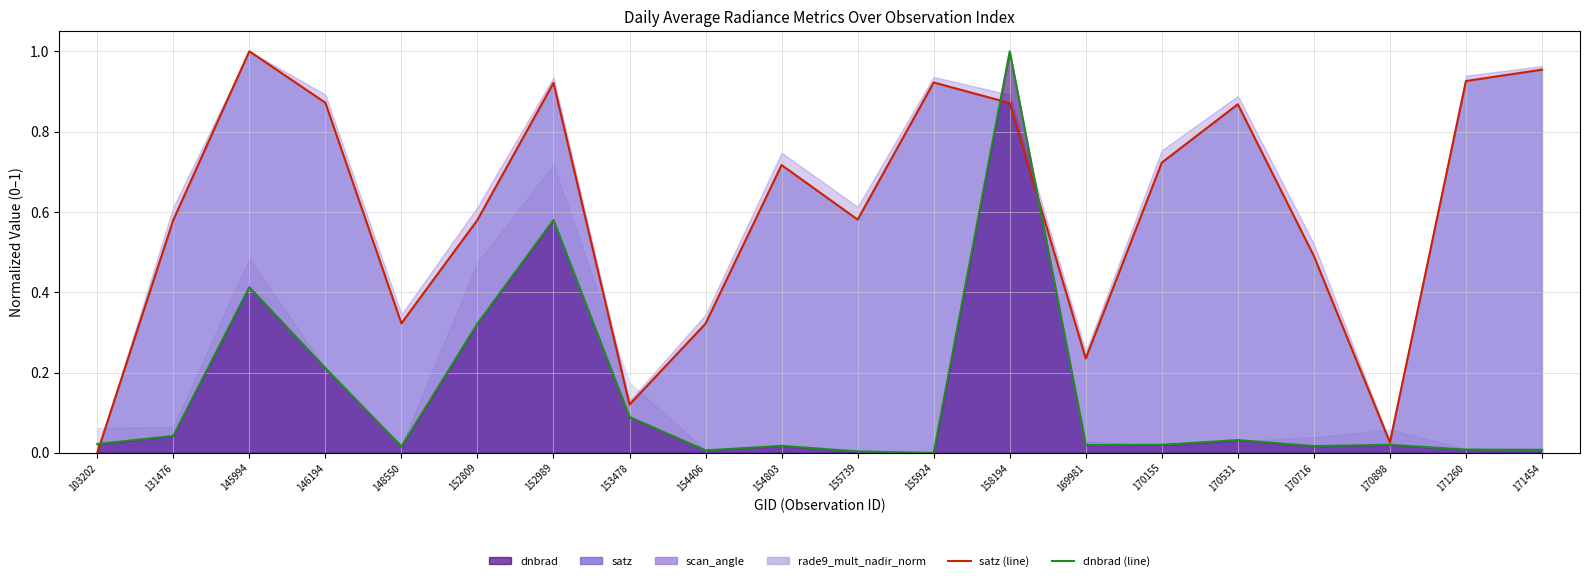

Rank the series at 103202 from lowest to highest value.

satz, dnbrad